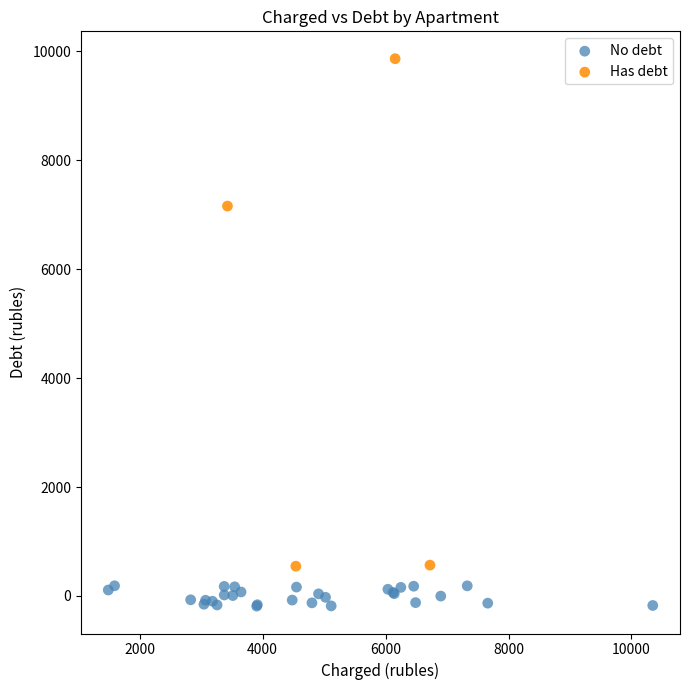

Which series reaches the maximum Y coordinate?

Has debt